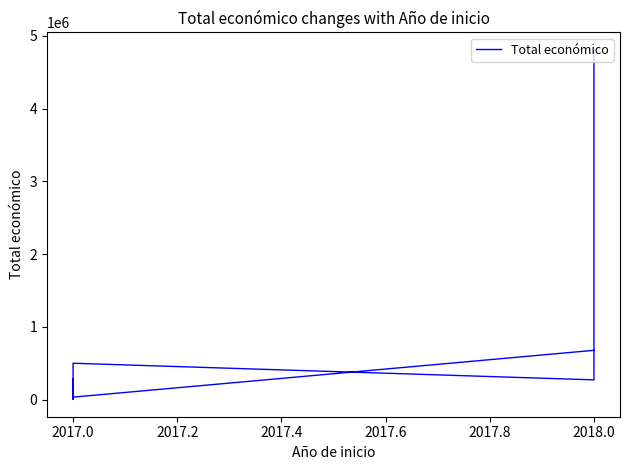

How many interior local peaks (higher than both neighbors) does the data have?

2